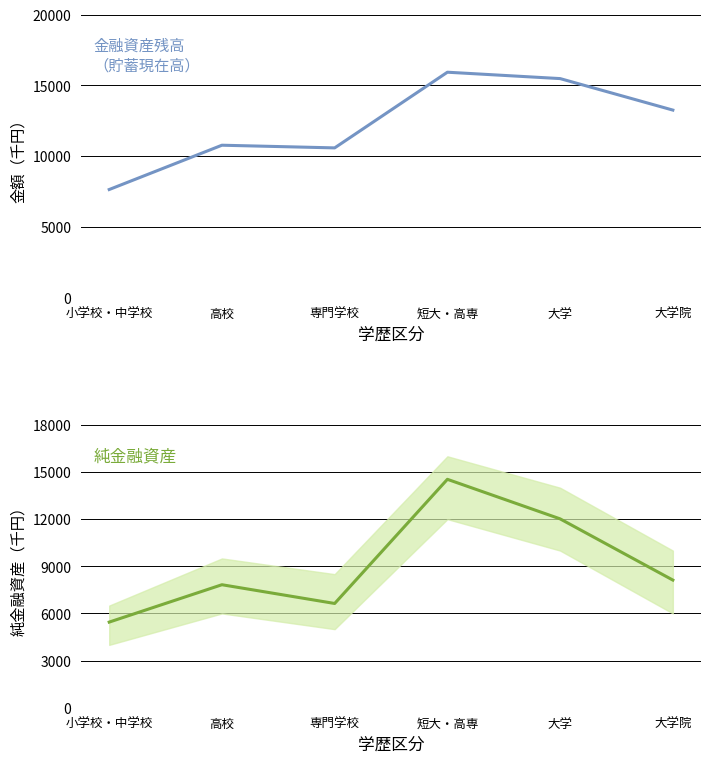

What is the sum of all 金融資産残高（貯蓄現在高） values?

73673